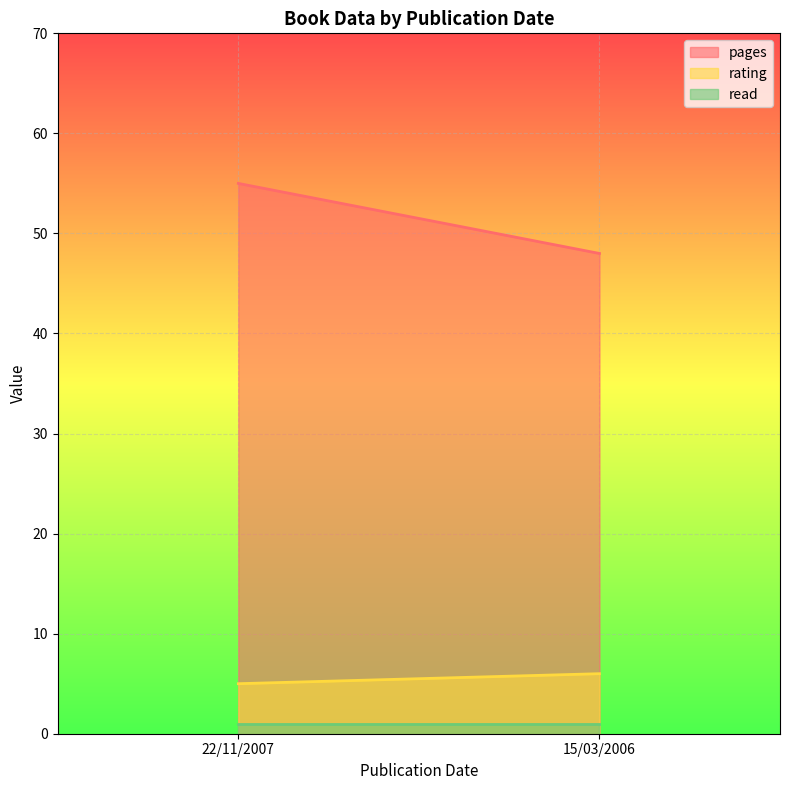

Reading left to right, transcribe all the data shown in this chart.

pages: 22/11/2007=55	15/03/2006=48
rating: 22/11/2007=5	15/03/2006=6
read: 22/11/2007=1	15/03/2006=1